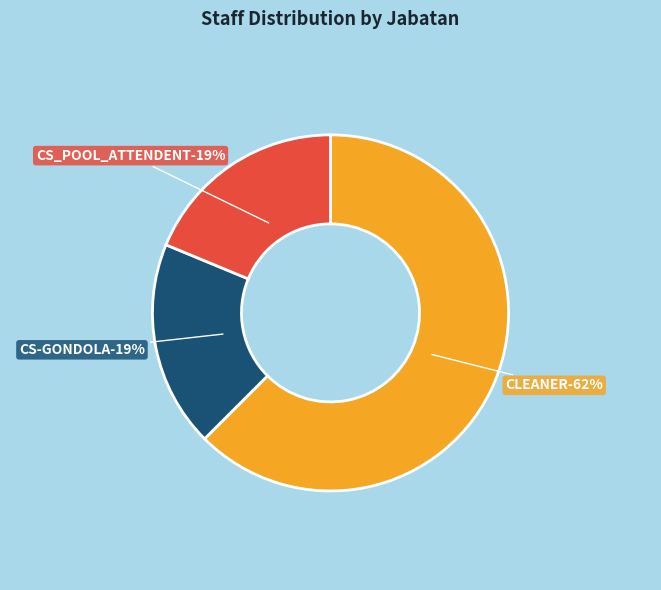

Count the number of slices in the pie.

3